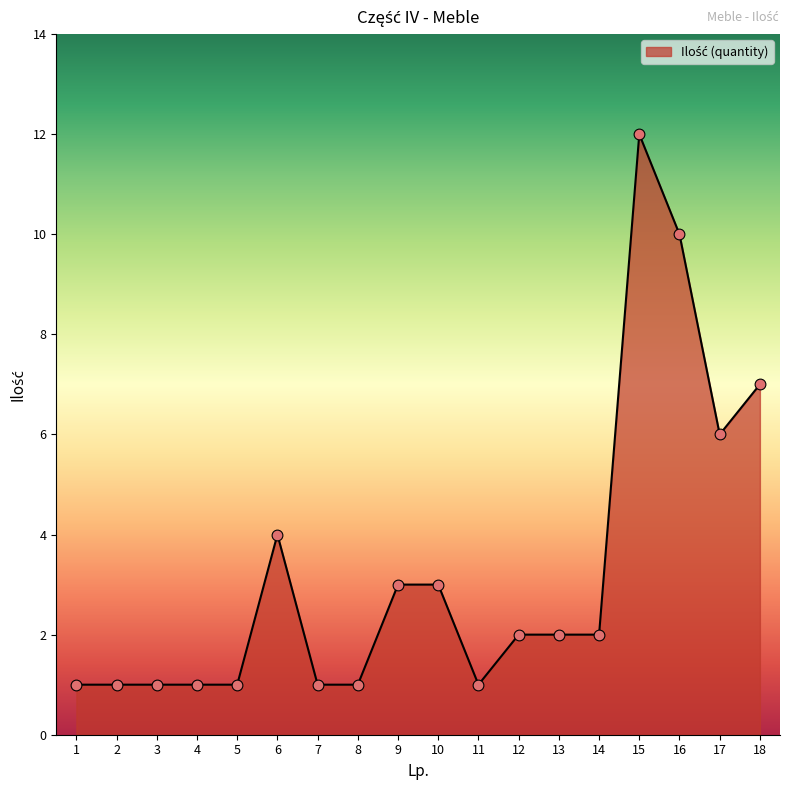

What is the ratio of the value at 10 to the value at 1?

3.0